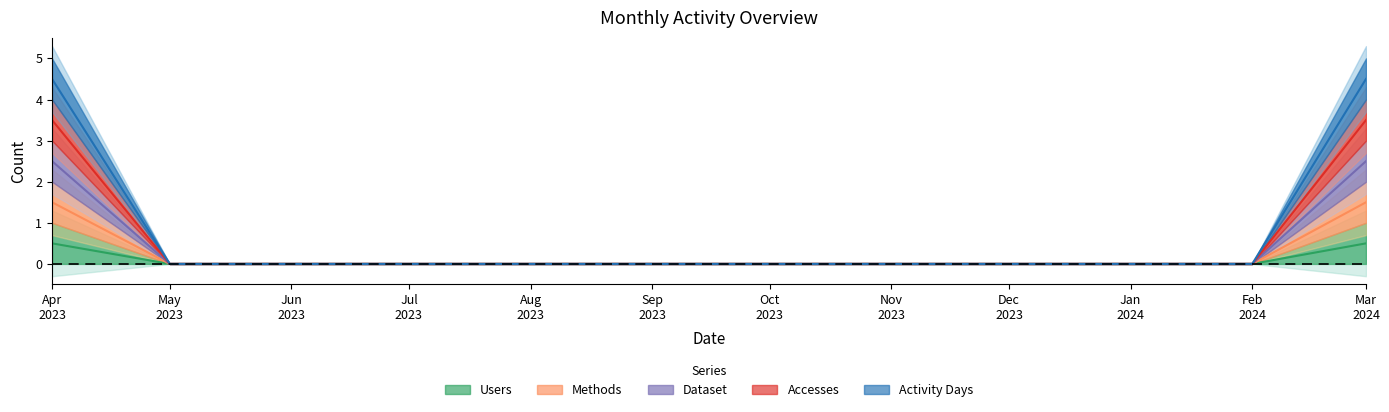

Does the chart display data point markers on the line(s)?

No